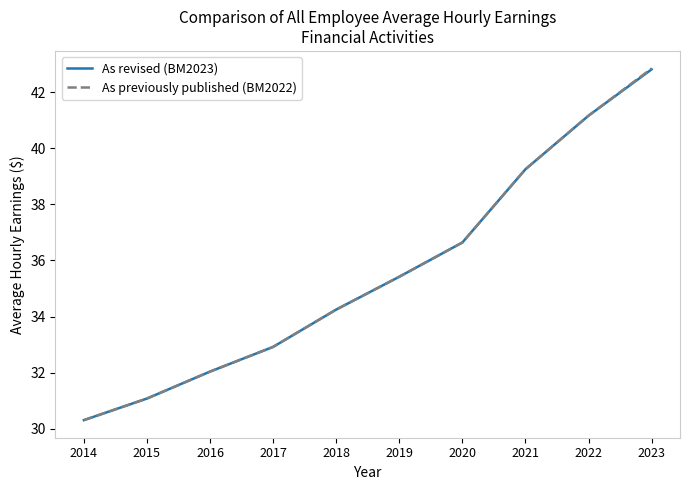

True or false: As revised (BM2023) has a value of 39.2 at 2021.

True